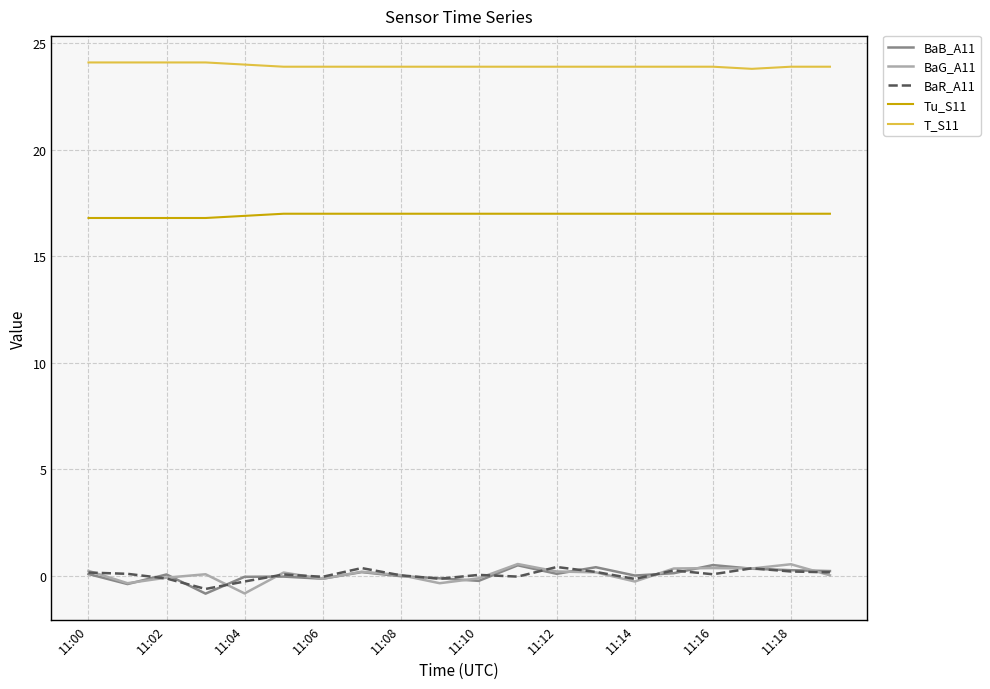

What is the minimum value shown in the chart?

-0.8